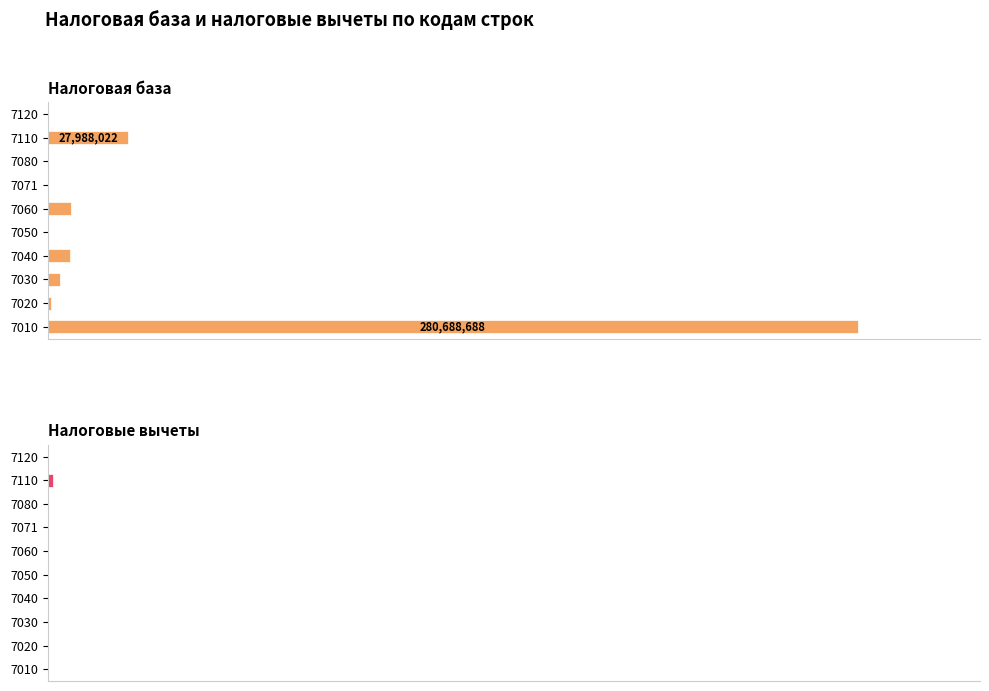

The value of Налоговая база at 7071 is 0.0. True or false?

False